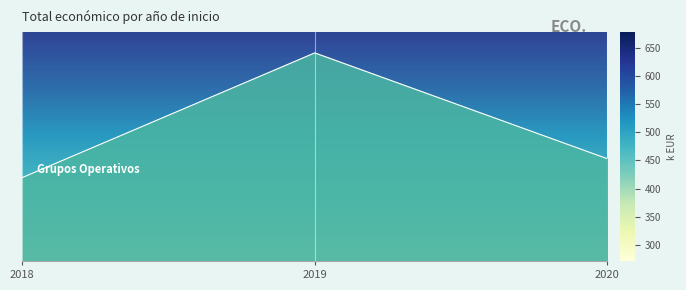

How many distinct data groups are displayed?

1